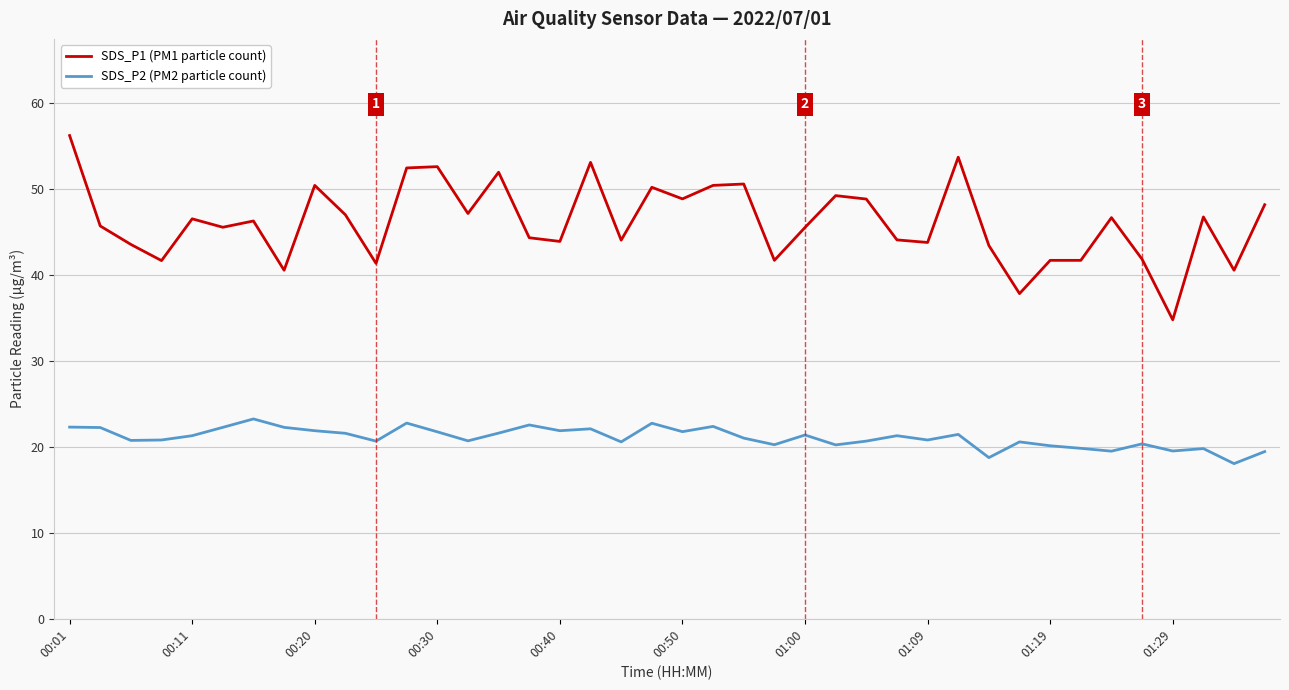

What is the minimum value shown in the chart?

18.1